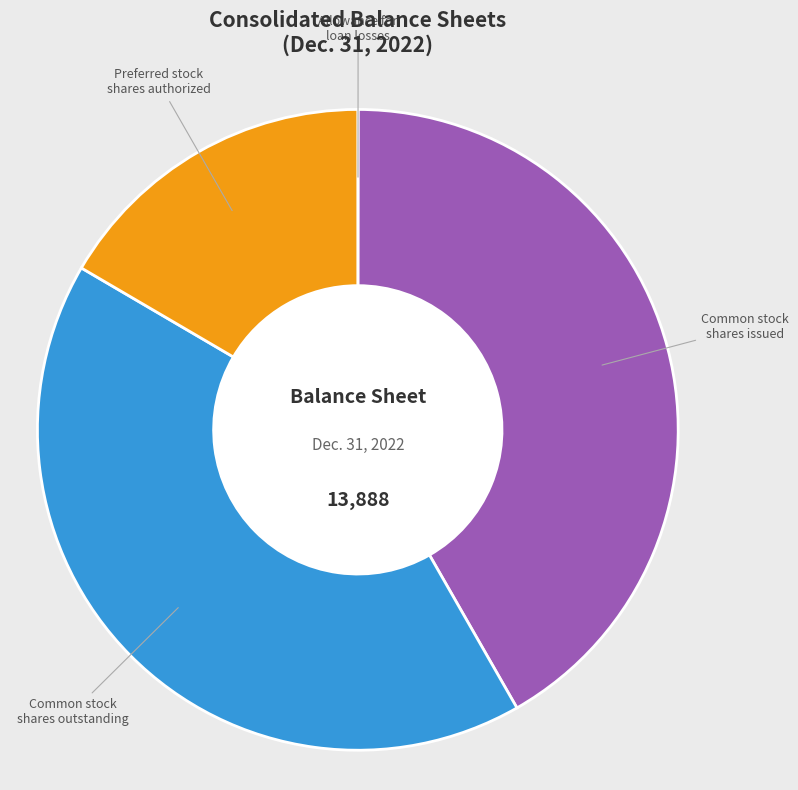

True or false: Common stock shares issued accounts for 54% of the total.

False